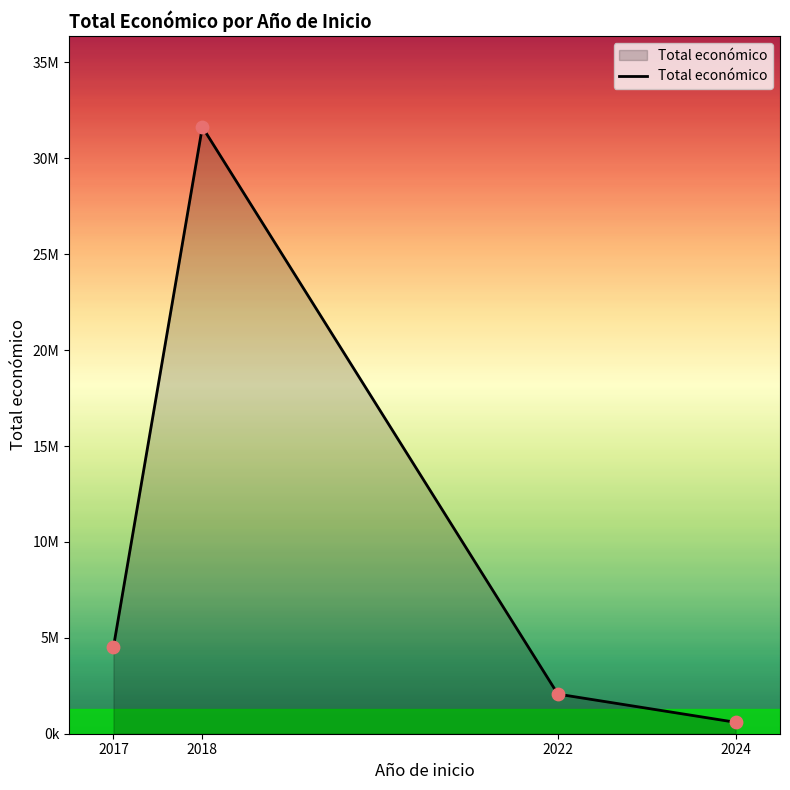

Is this an area chart (filled region under the line)?

Yes